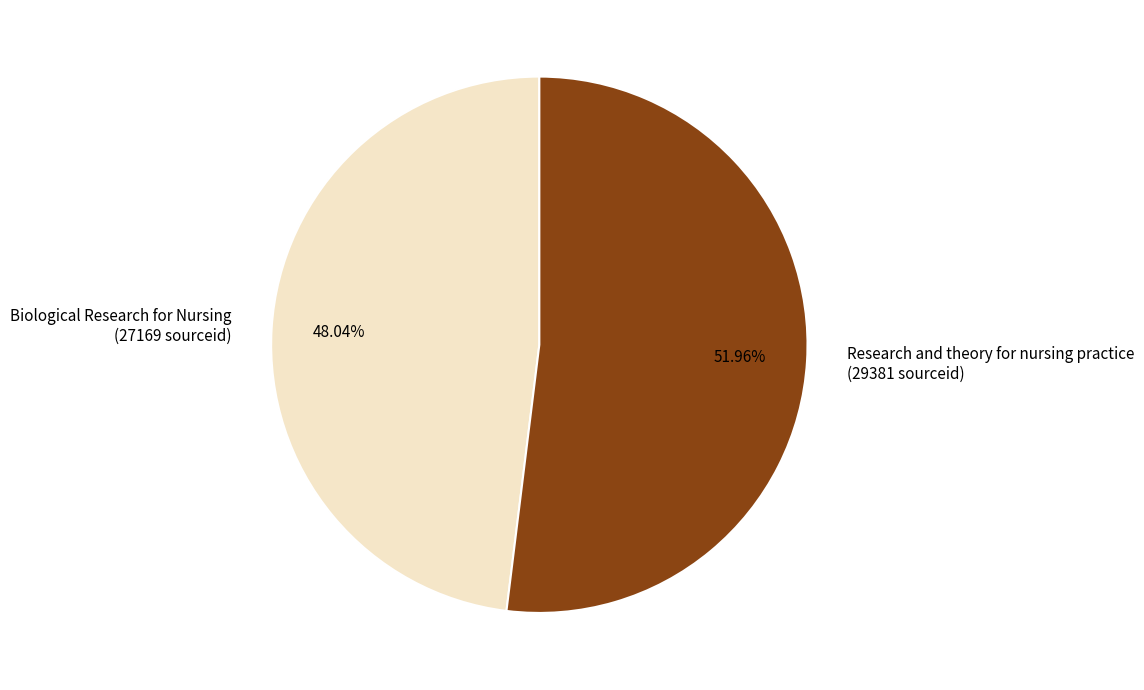

How many slices are in this pie chart?

2